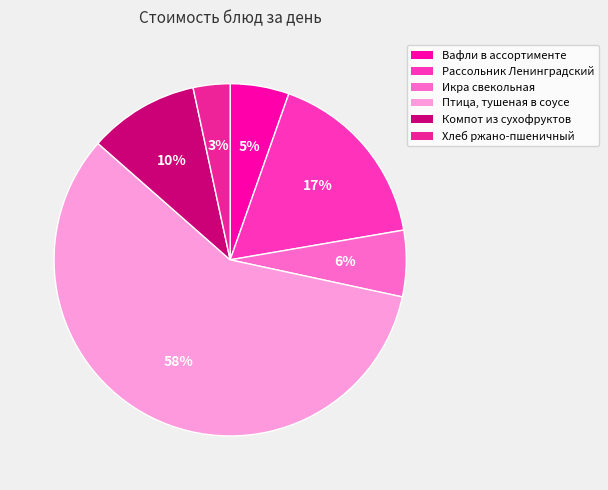

Count the number of slices in the pie.

6